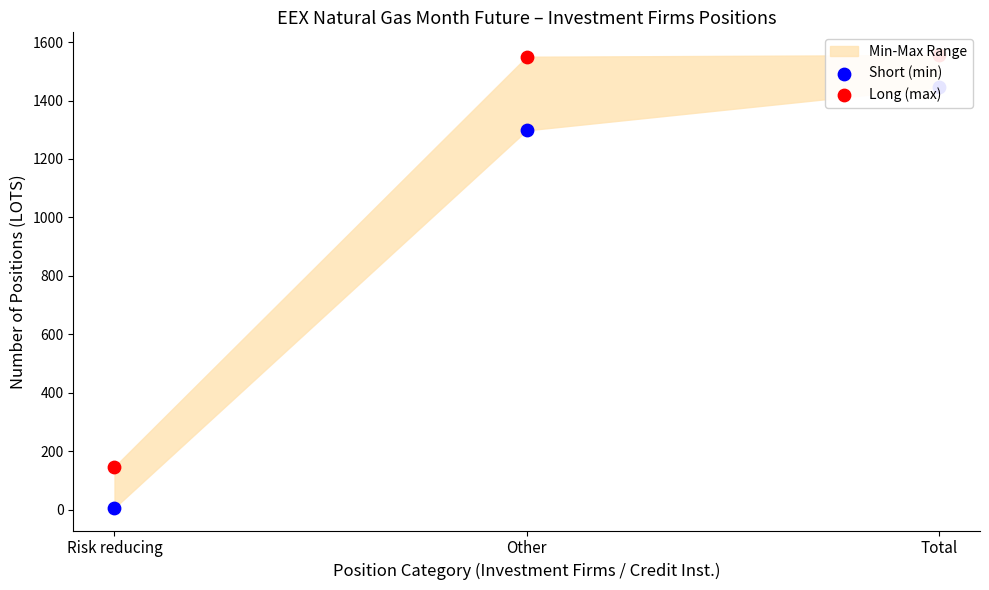

Is the value of Long (max) at Risk reducing greater than the value of Short (min) at Total?

No